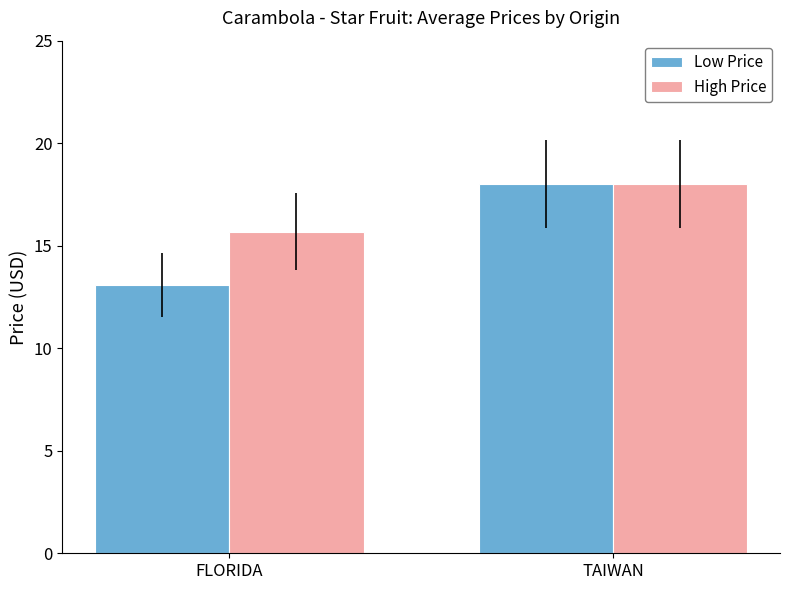

What is the smallest value displayed?

13.1